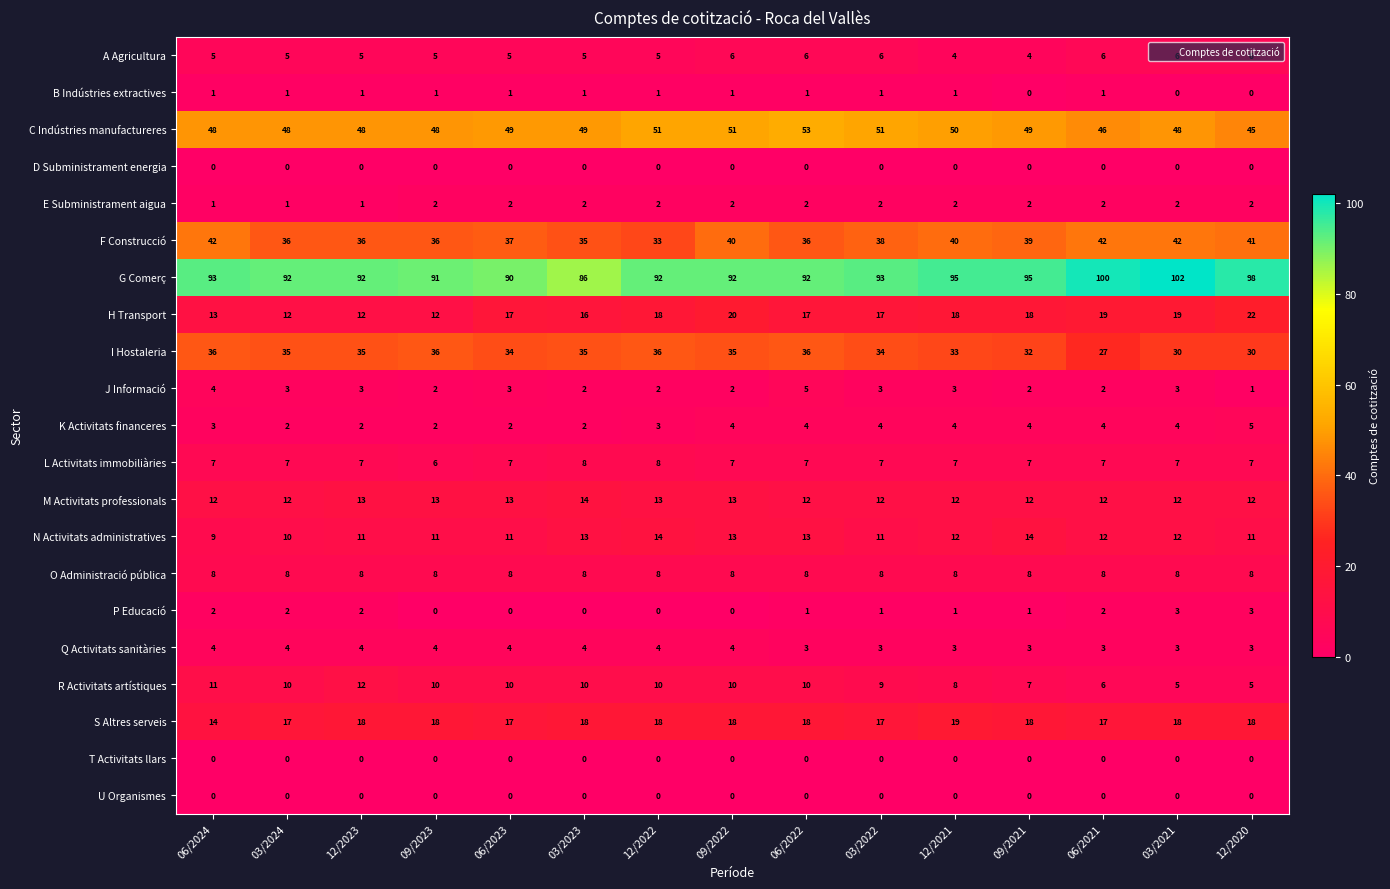

Which series has the largest total across all categories?

G Comerç